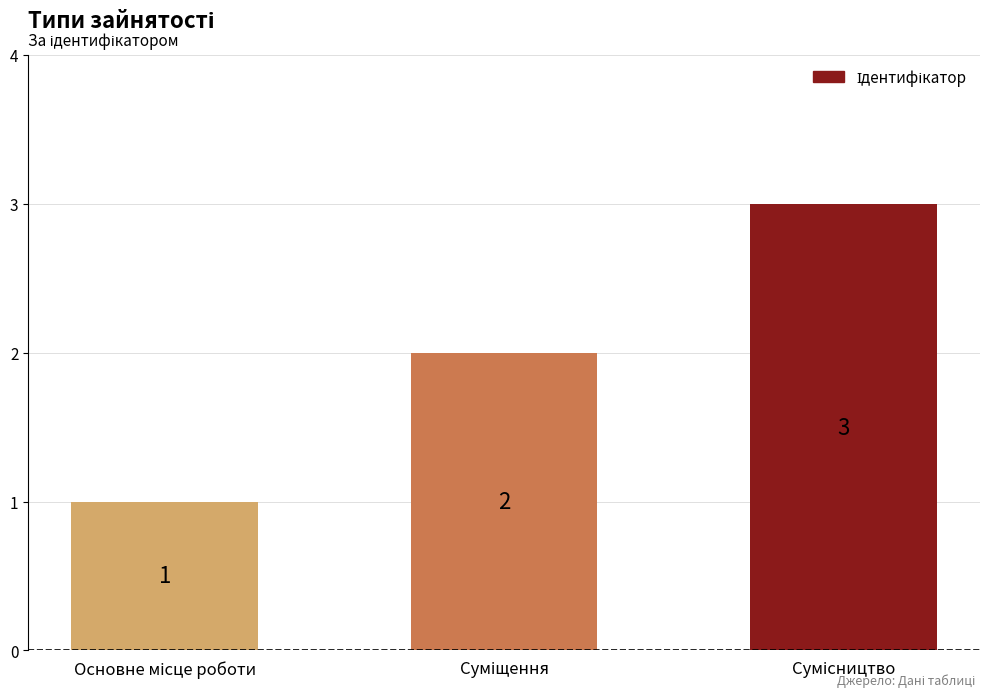

What is the value of the 2nd bar from the left?

2